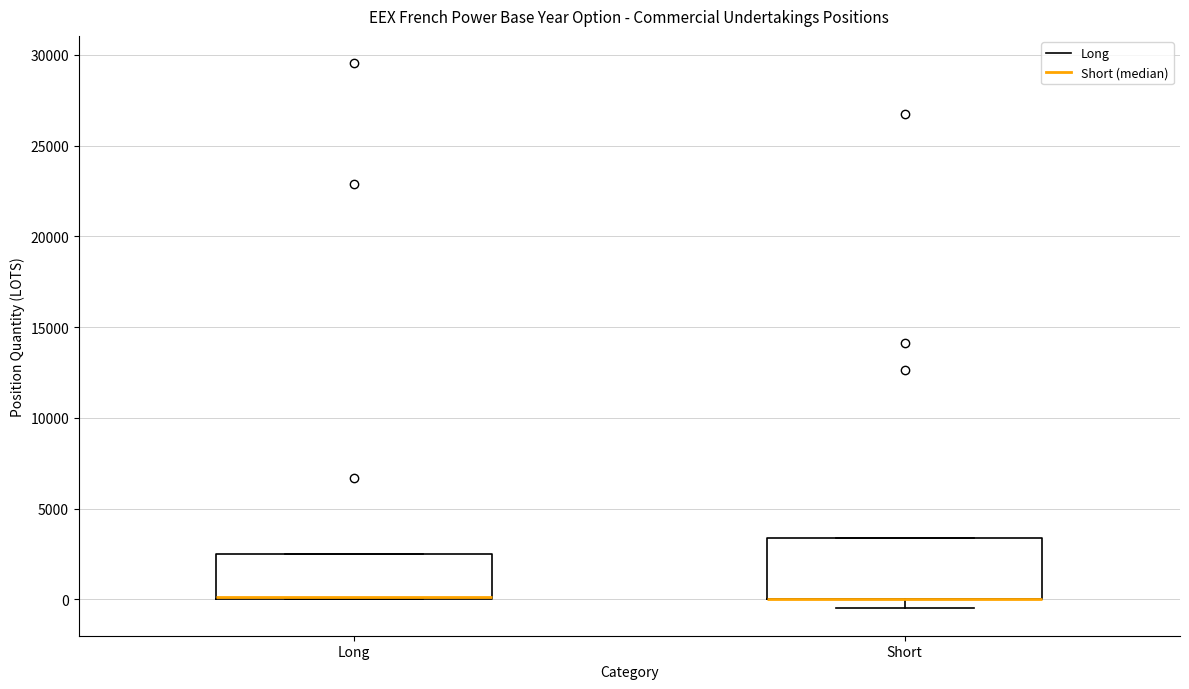

Reading left to right, read every box against the y-axis: the position of its median line, the range the box covers, and the ends of its whiskers. The values are not printed on the chart, so give them approximately, as read against the axis.

Long: median 0 (drawn on the box's lower edge), box 0 to 2500, whiskers 0 to 2500
Short: median 0 (drawn on the box's lower edge), box 0 to 3500, whiskers -500 to 3500